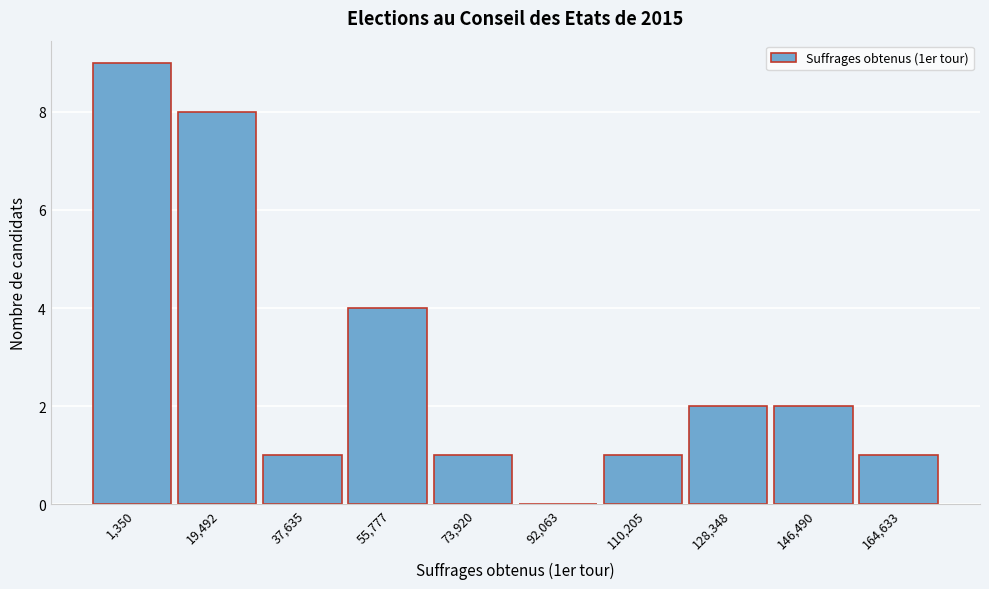

Reading left to right, transcribe all the data shown in this chart.

1,350=9	19,492=8	37,635=1	55,777=4	73,920=1	92,063=0	110,205=1	128,348=2	146,490=2	164,633=1